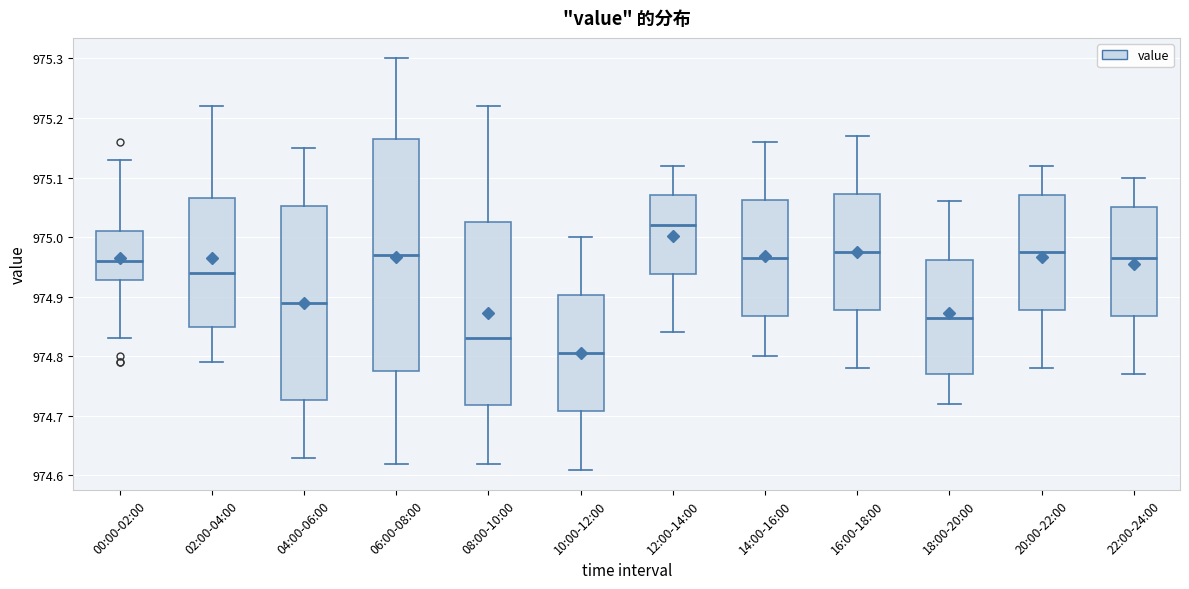

Reading left to right, read every box against the y-axis: the position of its median line, the range the box covers, and the ends of its whiskers. The values are not printed on the chart, so give them approximately, as read against the axis.

00:00-02:00: median 974.96, box 974.93 to 975.01, whiskers 974.83 to 975.13
02:00-04:00: median 974.94, box 974.85 to 975.07, whiskers 974.79 to 975.22
04:00-06:00: median 974.89, box 974.73 to 975.05, whiskers 974.63 to 975.15
06:00-08:00: median 974.97, box 974.78 to 975.17, whiskers 974.62 to 975.30
08:00-10:00: median 974.83, box 974.72 to 975.03, whiskers 974.62 to 975.22
10:00-12:00: median 974.81, box 974.71 to 974.90, whiskers 974.61 to 975.00
12:00-14:00: median 975.02, box 974.94 to 975.07, whiskers 974.84 to 975.12
14:00-16:00: median 974.97, box 974.87 to 975.06, whiskers 974.80 to 975.16
16:00-18:00: median 974.98, box 974.88 to 975.07, whiskers 974.78 to 975.17
18:00-20:00: median 974.87, box 974.77 to 974.96, whiskers 974.72 to 975.06
20:00-22:00: median 974.98, box 974.88 to 975.07, whiskers 974.78 to 975.12
22:00-24:00: median 974.97, box 974.87 to 975.05, whiskers 974.77 to 975.10